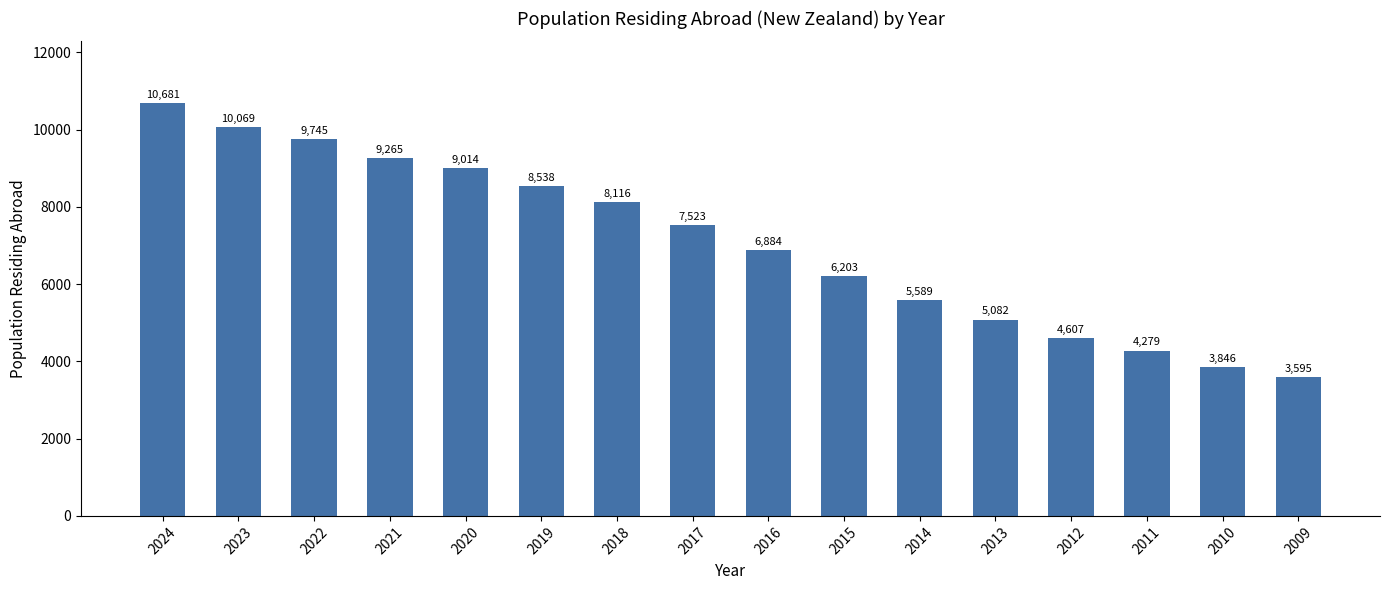

What is the average value?

7065